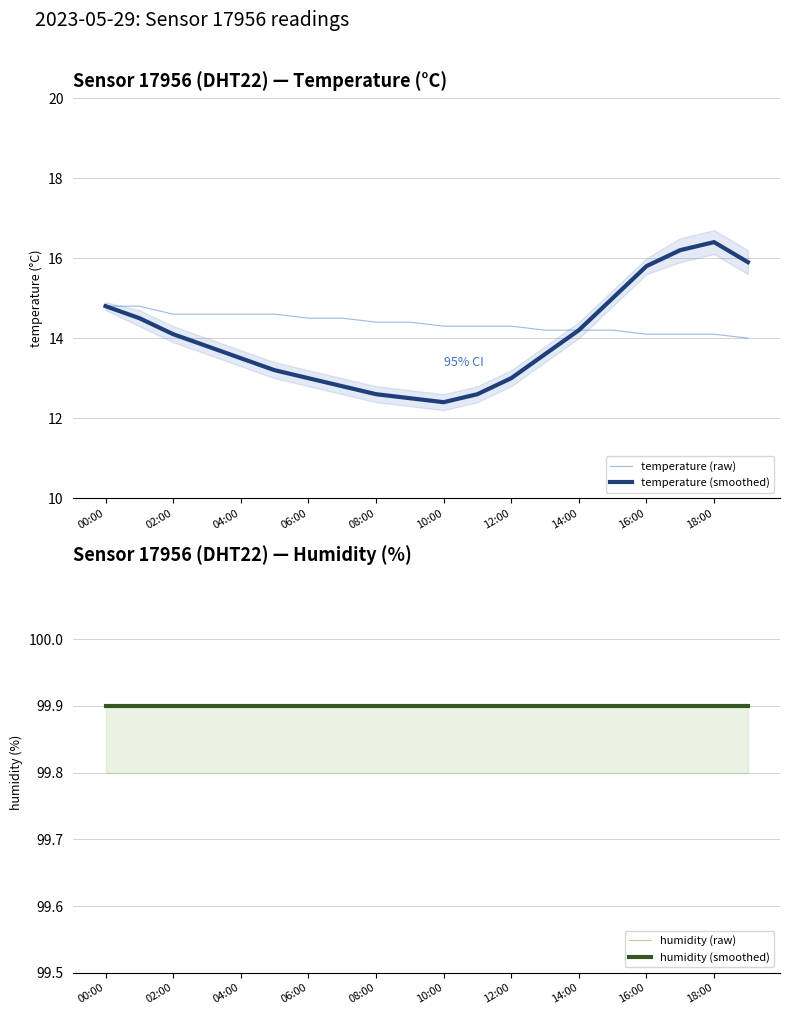

What is the maximum value for temperature (raw)?

14.8